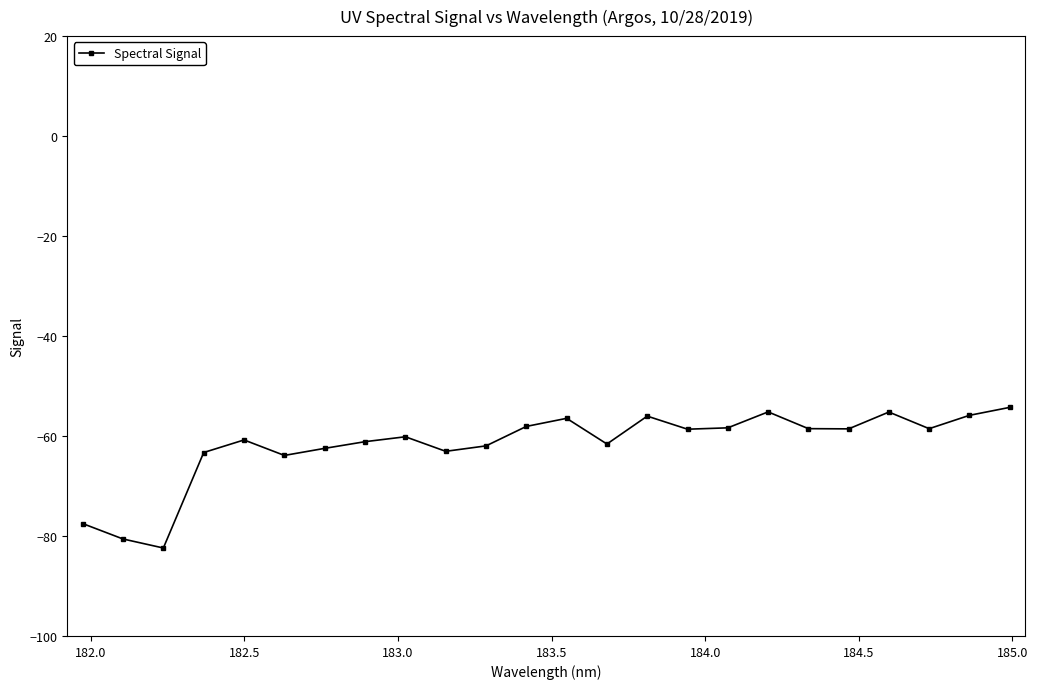

True or false: the data has more than 2 interior local peaks.

True